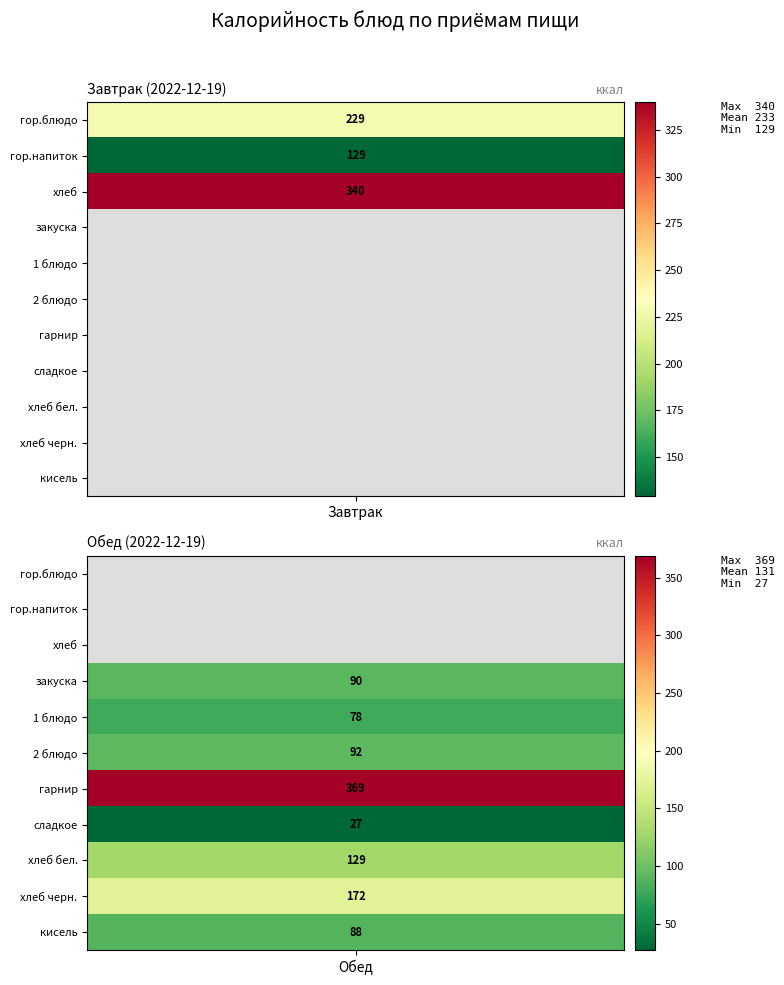

How many values in Завтрак are above zero?

3